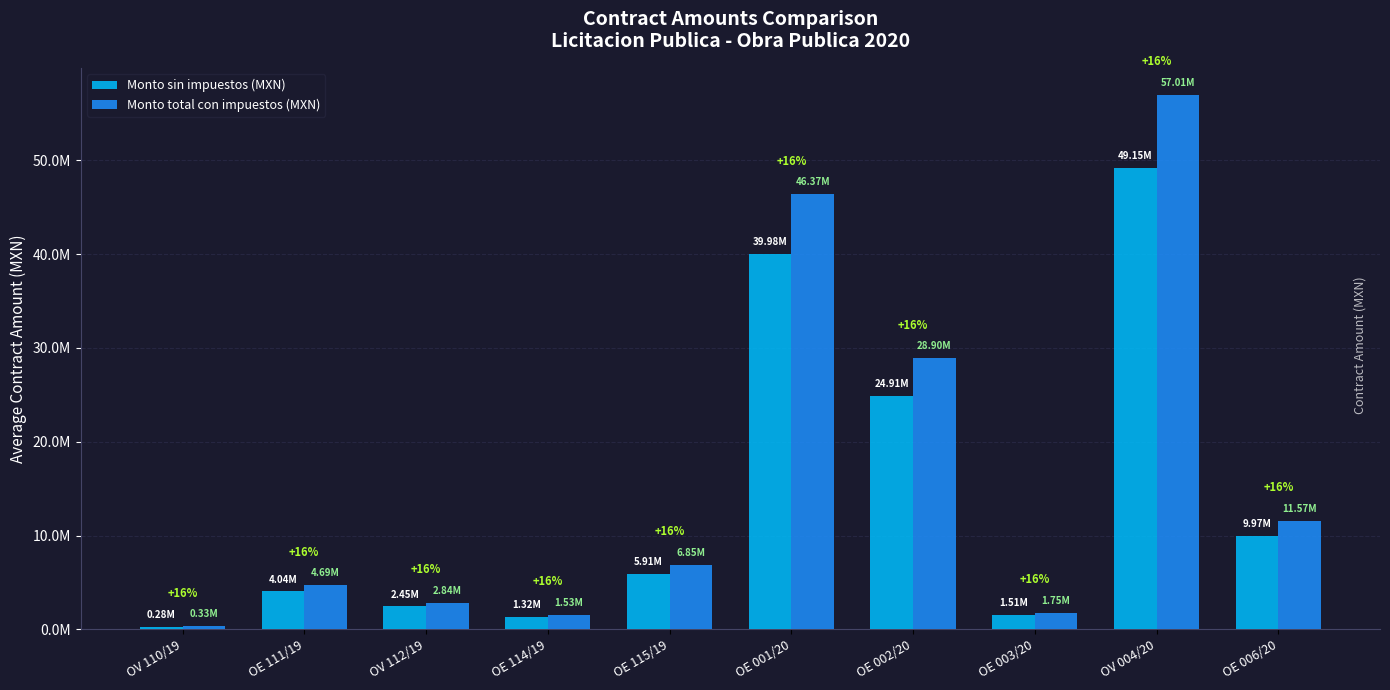

What is the sum of all Monto sin impuestos (MXN) values?

139519807.8